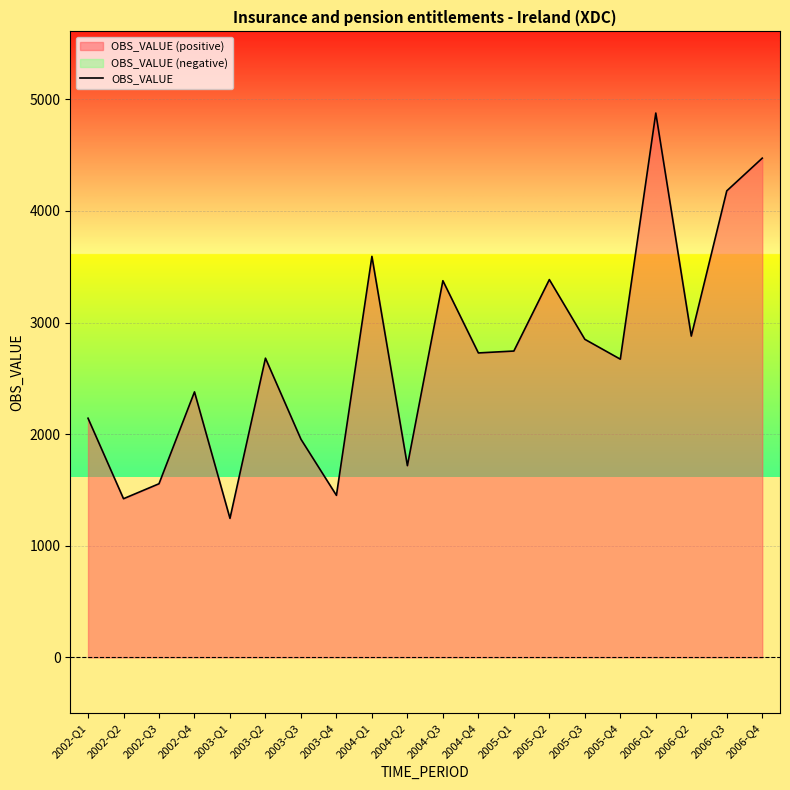

At which category does the data reach its first local peak?

2002-Q4